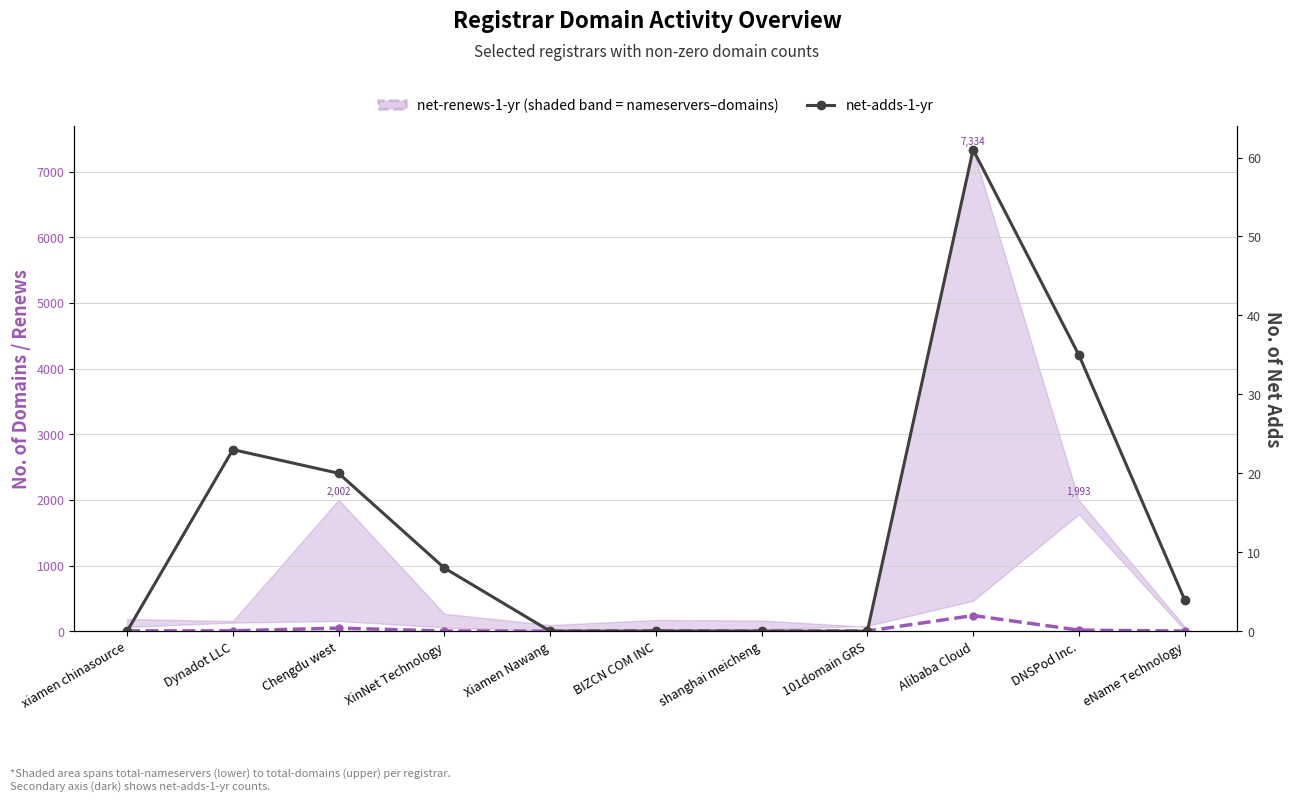

True or false: net-renews-1-yr and net-adds-1-yr intersect in this chart.

True